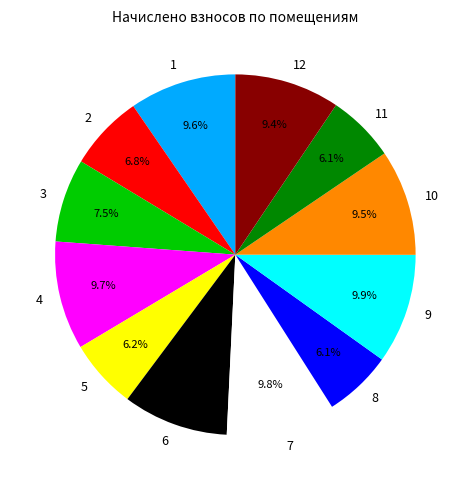

To the nearest percent, what portion does 8 represent?

6%